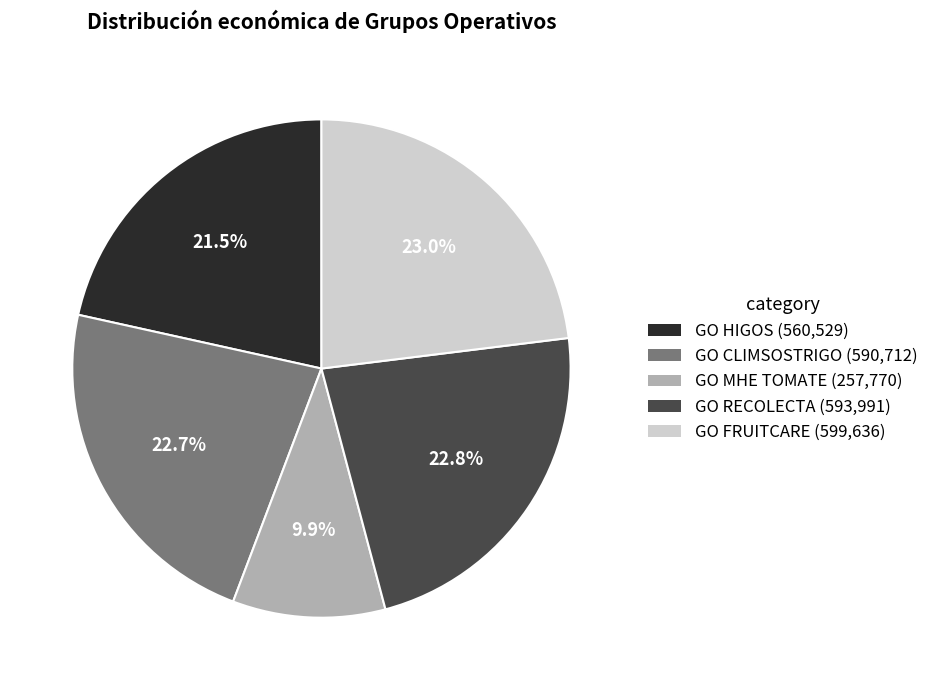

True or false: GO RECOLECTA accounts for 23% of the total.

True